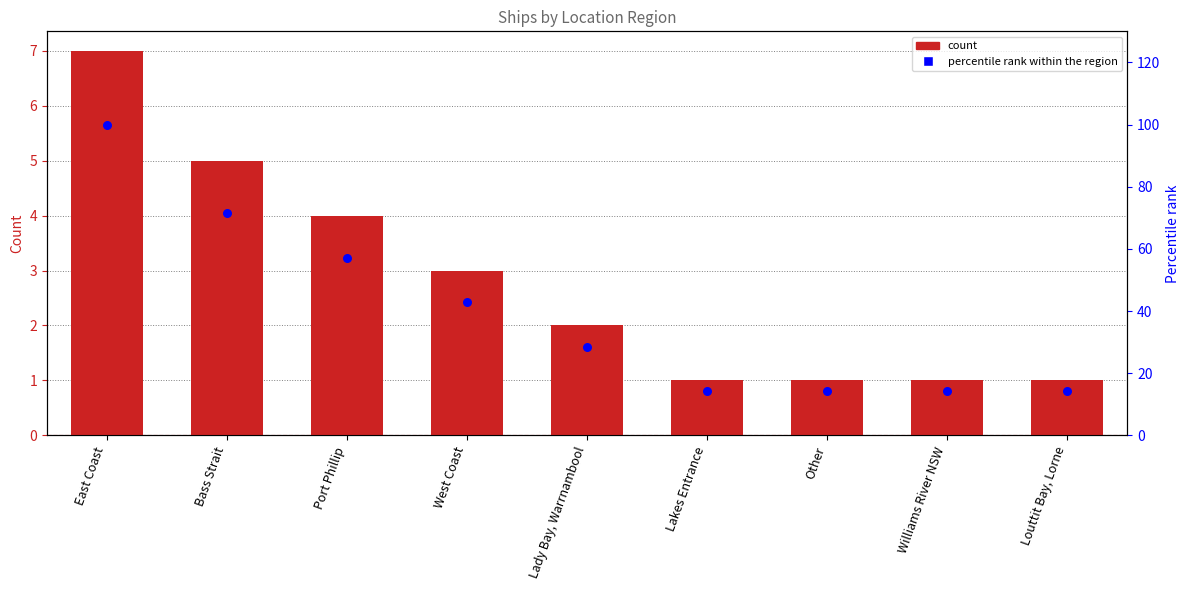

Is the value of percentile rank within region at Williams River NSW greater than the value of count at Bass Strait?

Yes